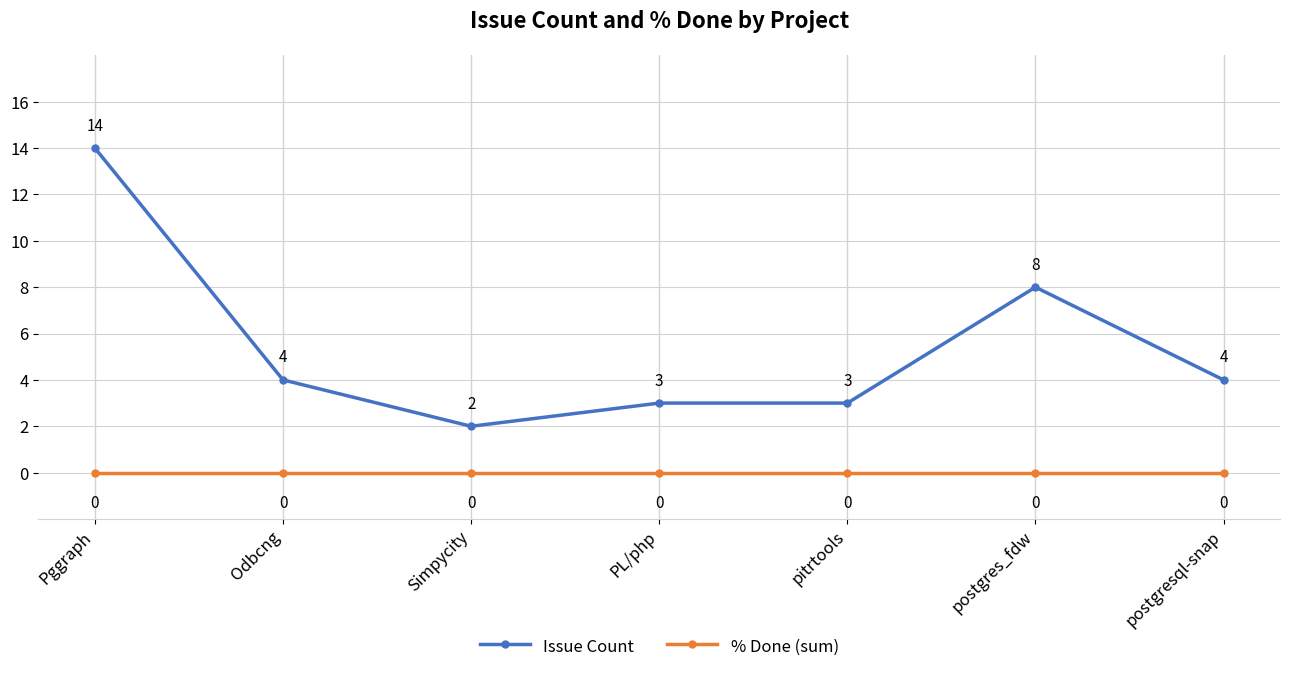

Where does the Issue Count series first go above 4?

Pggraph